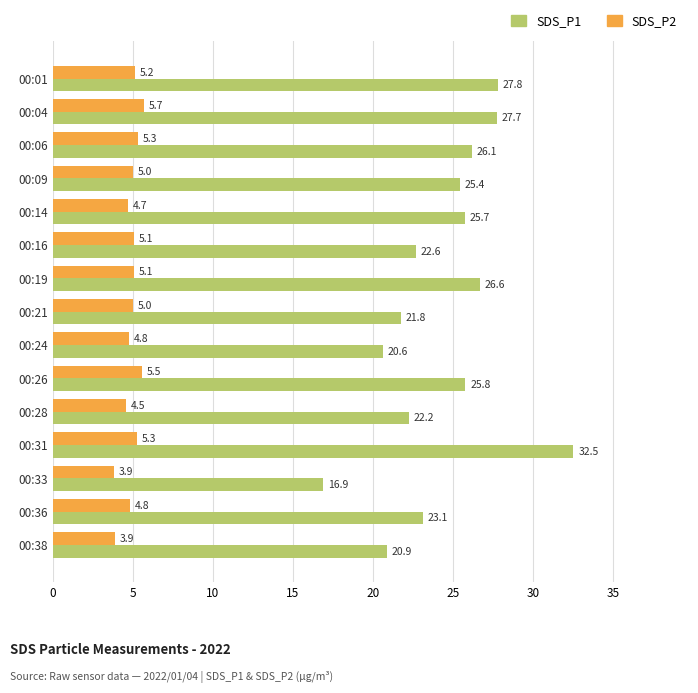

Rank the series at 00:14 from highest to lowest value.

SDS_P1, SDS_P2